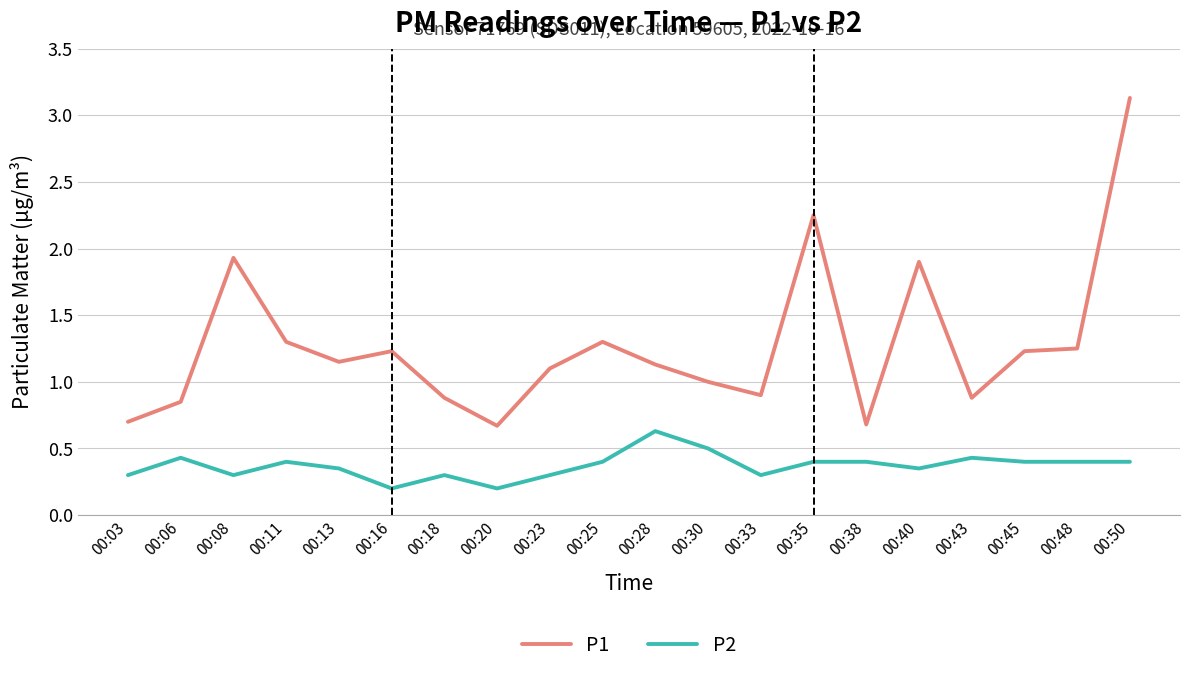

Rank the series by their average value, from highest to lowest.

P1, P2